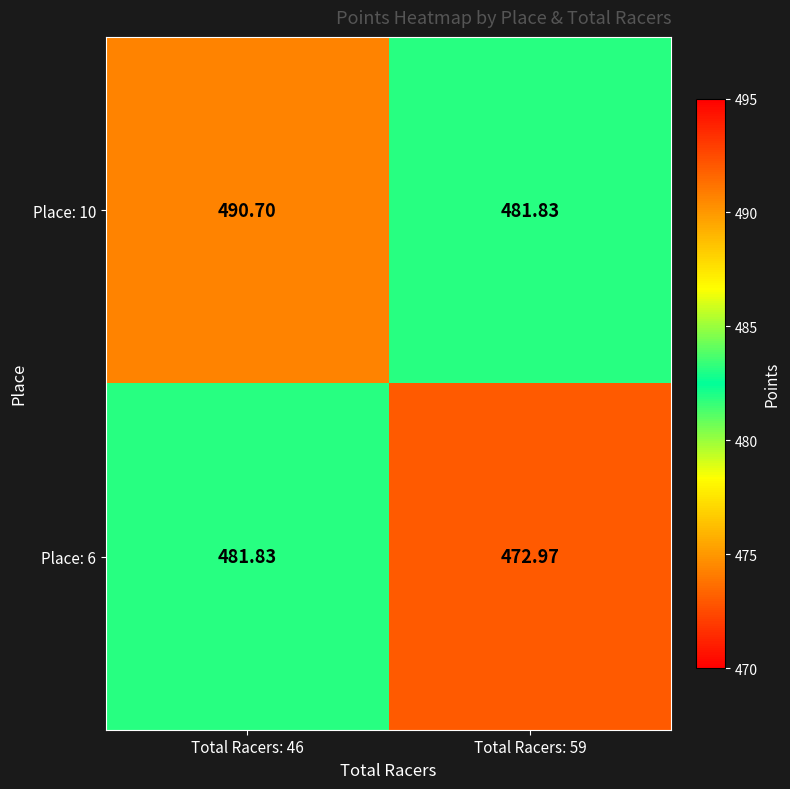

Is the value of Place: 6 at Total Racers: 59 greater than the value of Place: 10 at Total Racers: 46?

No